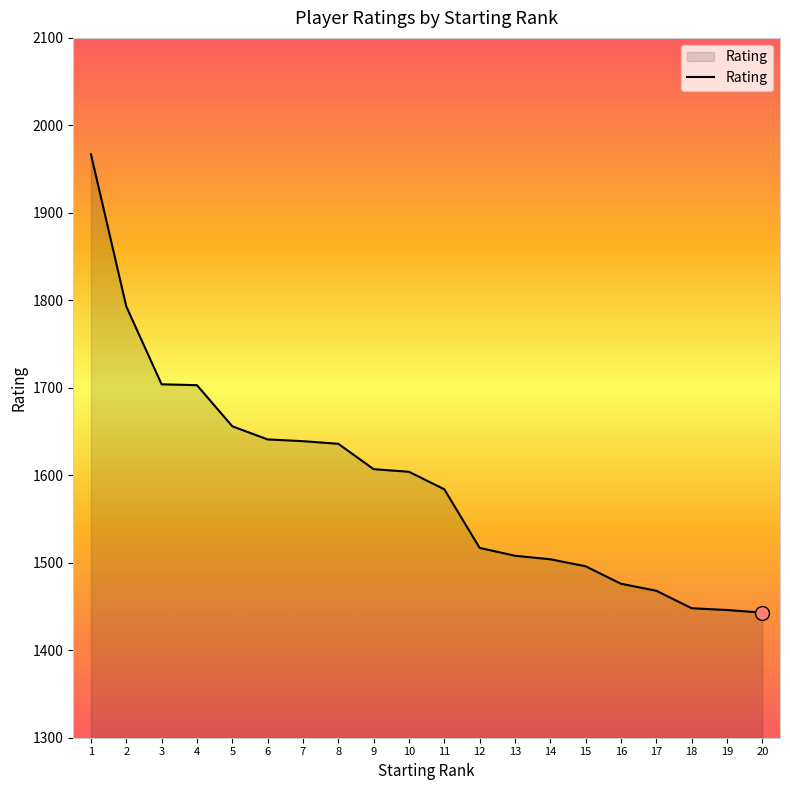

Does the chart display data point markers on the line(s)?

No